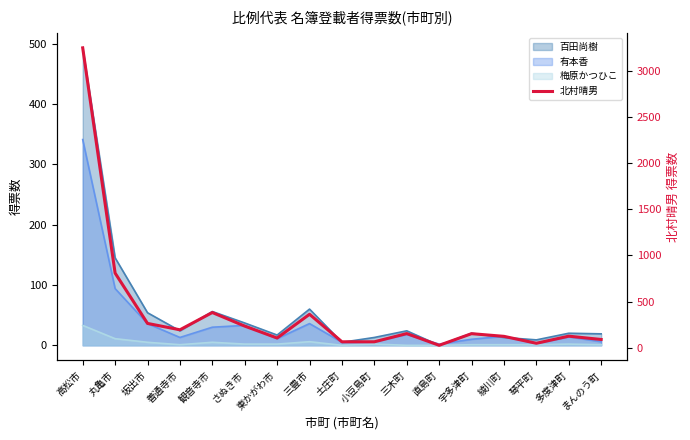

Where is the first local maximum?

観音寺市